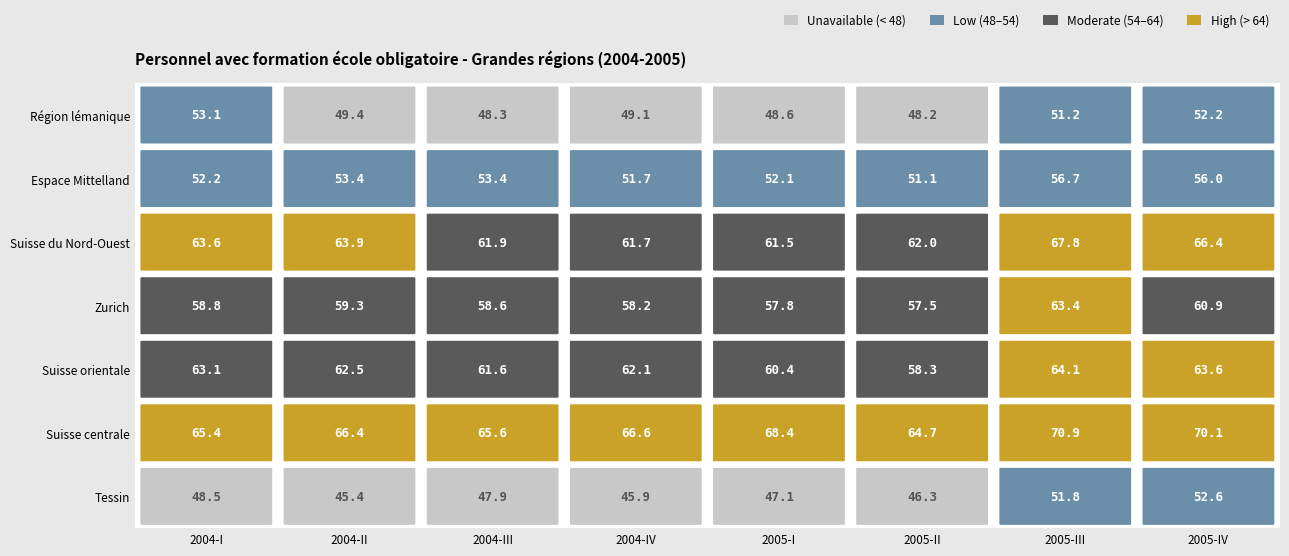

Reading left to right, what are all the values shown in this chart?

Région lémanique: 2004-I=53.1	2004-II=49.4	2004-III=48.3	2004-IV=49.1	2005-I=48.6	2005-II=48.2	2005-III=51.2	2005-IV=52.2
Espace Mittelland: 2004-I=52.2	2004-II=53.4	2004-III=53.4	2004-IV=51.7	2005-I=52.1	2005-II=51.1	2005-III=56.7	2005-IV=56.0
Suisse du Nord-Ouest: 2004-I=63.6	2004-II=63.9	2004-III=61.9	2004-IV=61.7	2005-I=61.5	2005-II=62.0	2005-III=67.8	2005-IV=66.4
Zurich: 2004-I=58.8	2004-II=59.3	2004-III=58.6	2004-IV=58.2	2005-I=57.8	2005-II=57.5	2005-III=63.4	2005-IV=60.9
Suisse orientale: 2004-I=63.1	2004-II=62.5	2004-III=61.6	2004-IV=62.1	2005-I=60.4	2005-II=58.3	2005-III=64.1	2005-IV=63.6
Suisse centrale: 2004-I=65.4	2004-II=66.4	2004-III=65.6	2004-IV=66.6	2005-I=68.4	2005-II=64.7	2005-III=70.9	2005-IV=70.1
Tessin: 2004-I=48.5	2004-II=45.4	2004-III=47.9	2004-IV=45.9	2005-I=47.1	2005-II=46.3	2005-III=51.8	2005-IV=52.6